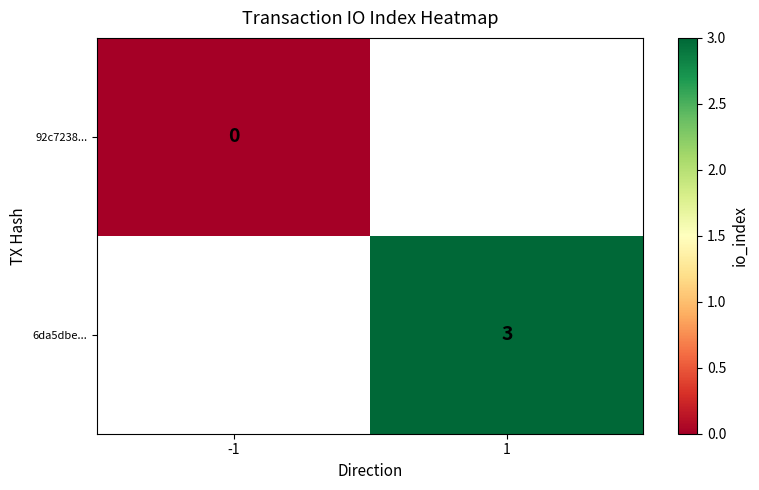

The 6da5dbe... series shows 2 at 1. True or false?

False